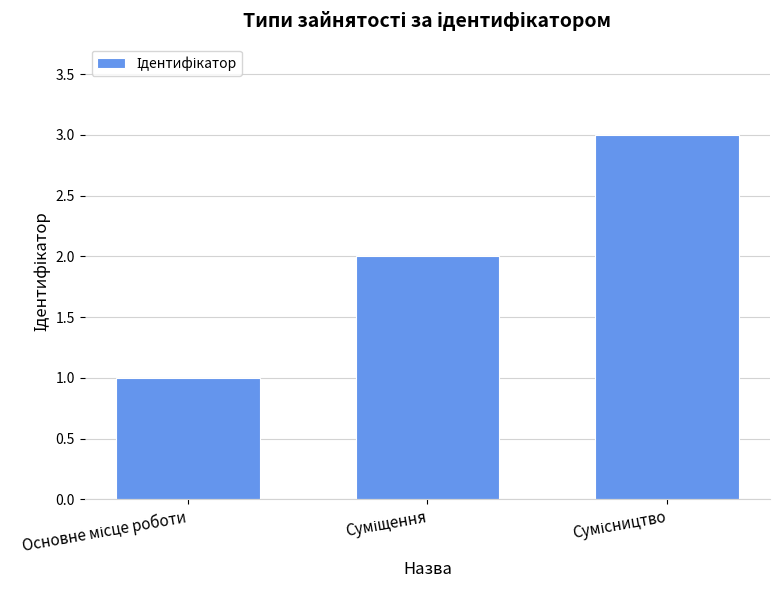

What is the greatest value displayed?

3